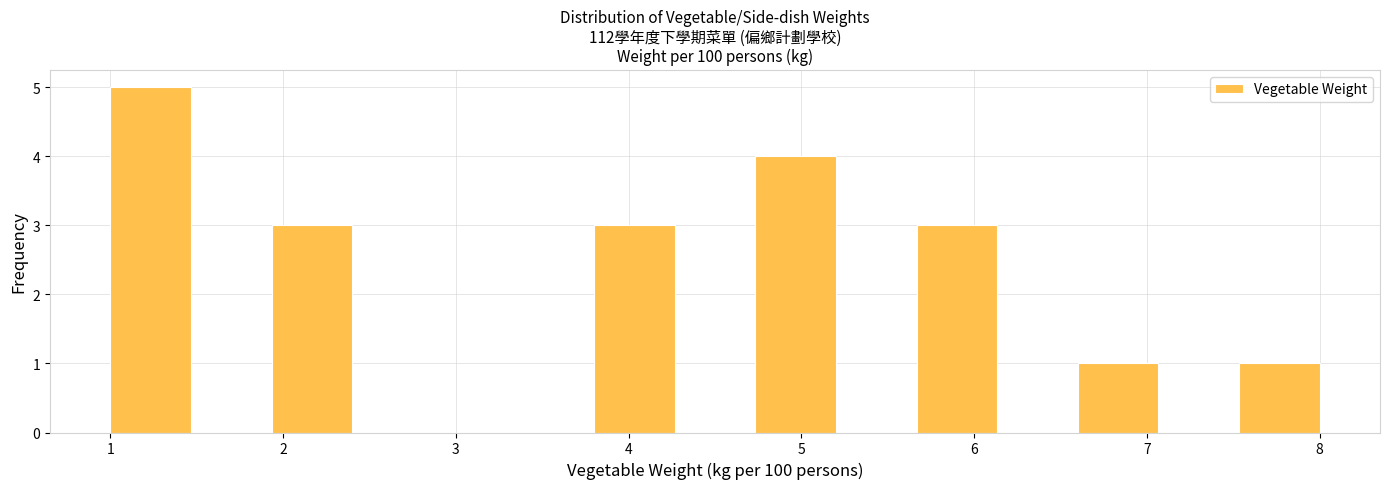

Reading left to right, transcribe this chart: for each bar, give the range it covers on the x-axis and its height. Neither the bar edges nor the heights are printed on the chart, so give them approximately, as read against the axes.

1.0 to 1.5: 5
1.5 to 1.9: 0
1.9 to 2.4: 3
2.4 to 2.9: 0
2.9 to 3.3: 0
3.3 to 3.8: 0
3.8 to 4.3: 3
4.3 to 4.7: 0
4.7 to 5.2: 4
5.2 to 5.7: 0
5.7 to 6.1: 3
6.1 to 6.6: 0
6.6 to 7.1: 1
7.1 to 7.5: 0
7.5 to 8.0: 1